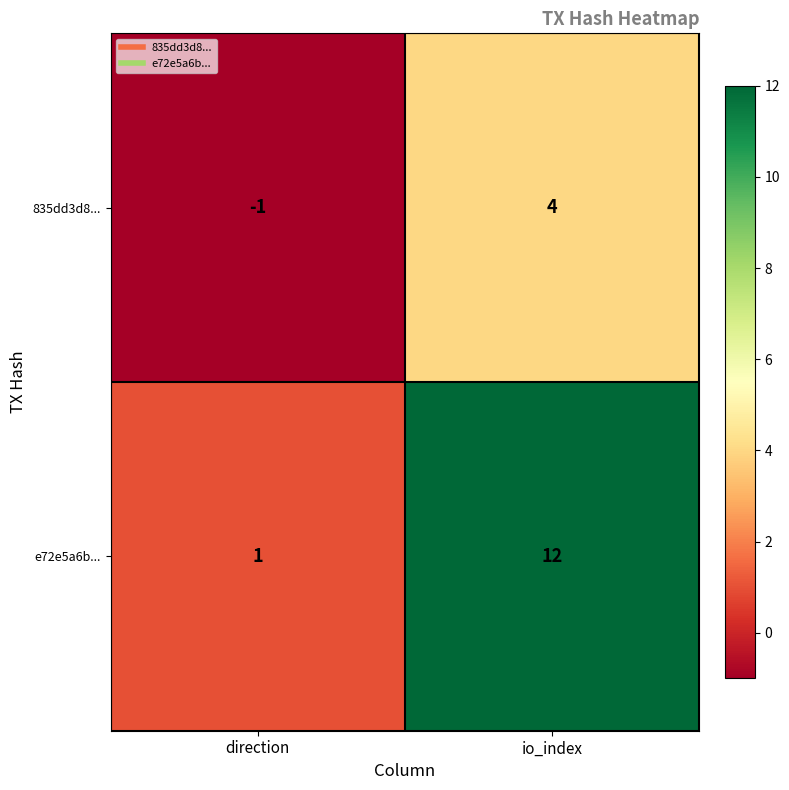

What is the spread (max minus min) of values at io_index?

8